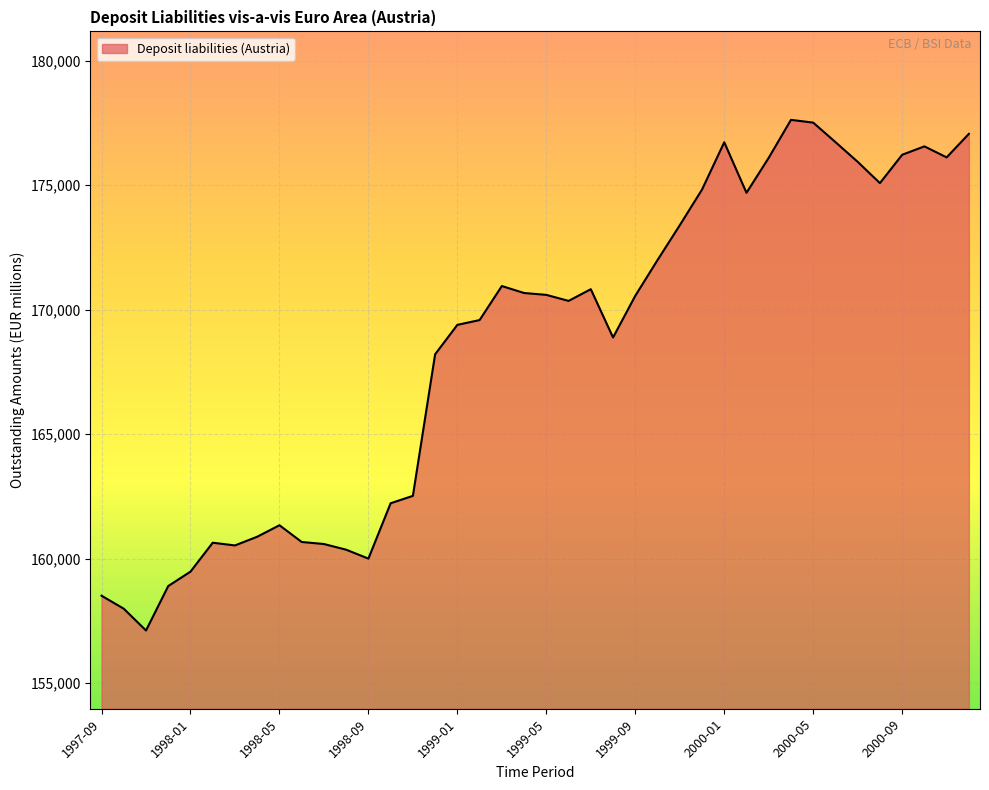

What is the smallest value displayed?

157111